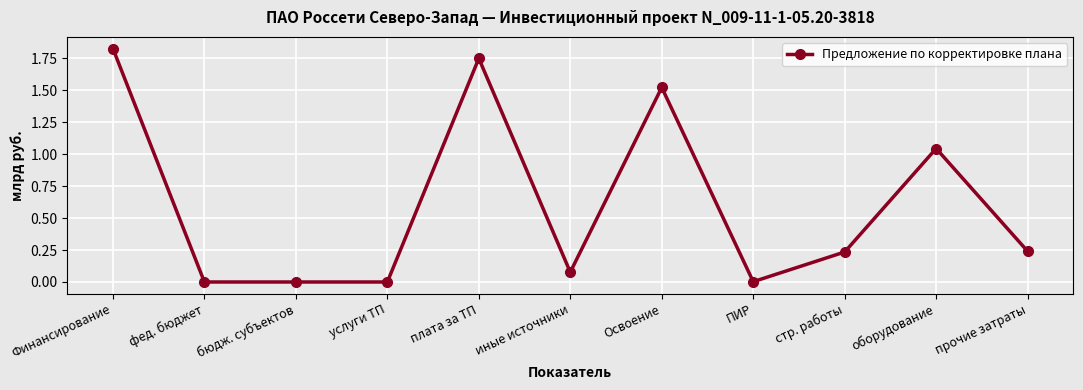

Which category has the highest value across all series?

Финансирование